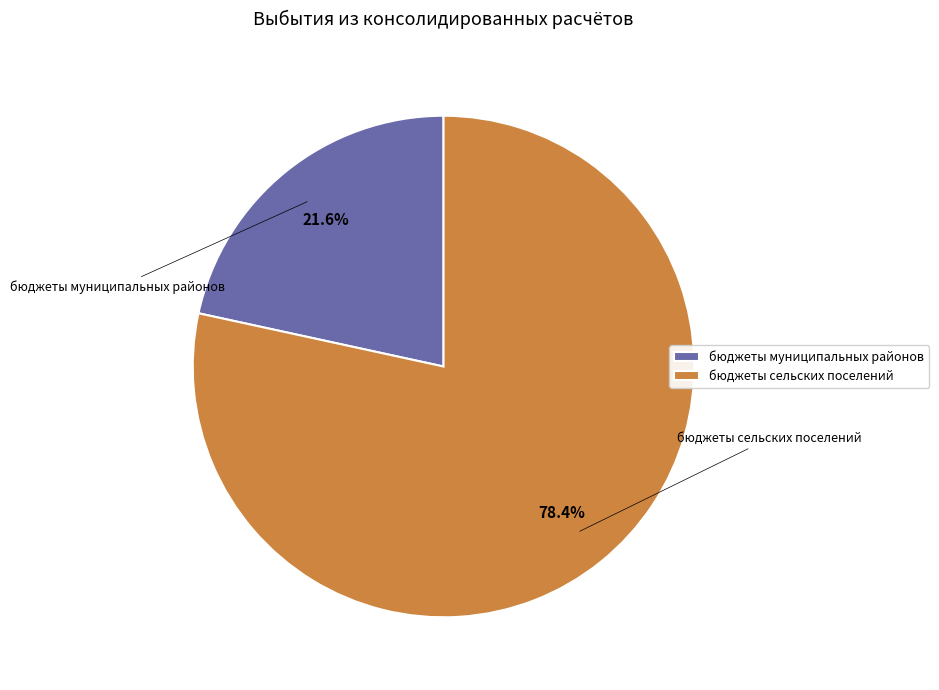

The бюджеты сельских поселений slice represents 86% of the pie. True or false?

False